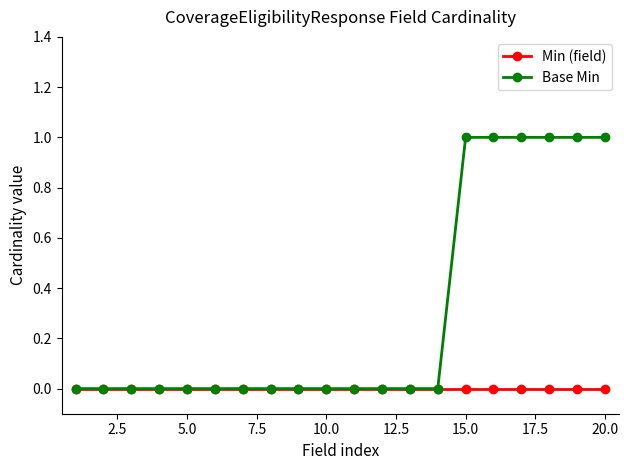

List the series in order of their overall mean, highest first.

Base Min, Min (field)